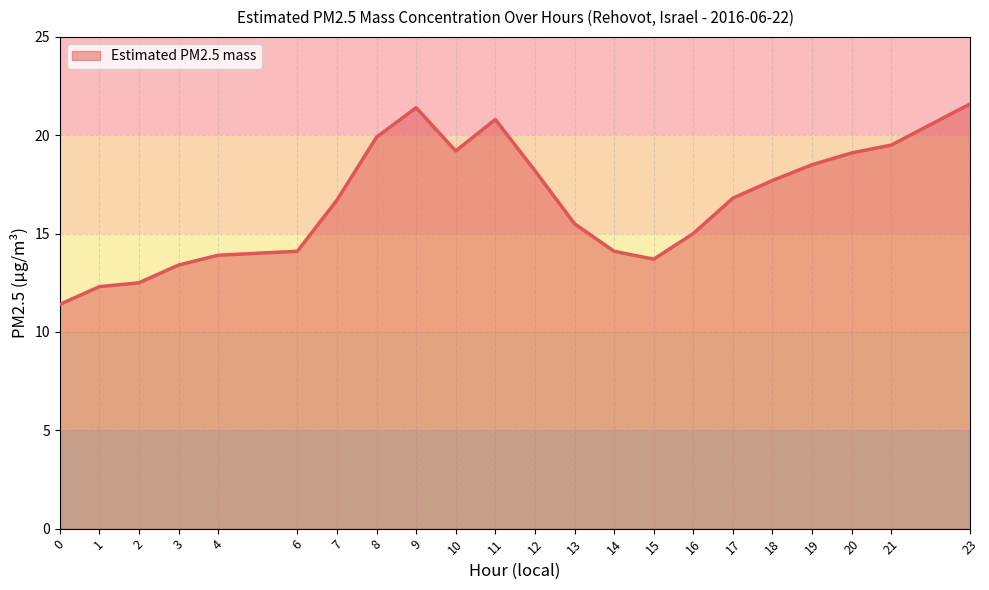

What is the difference between the values at 21 and 14?

5.4